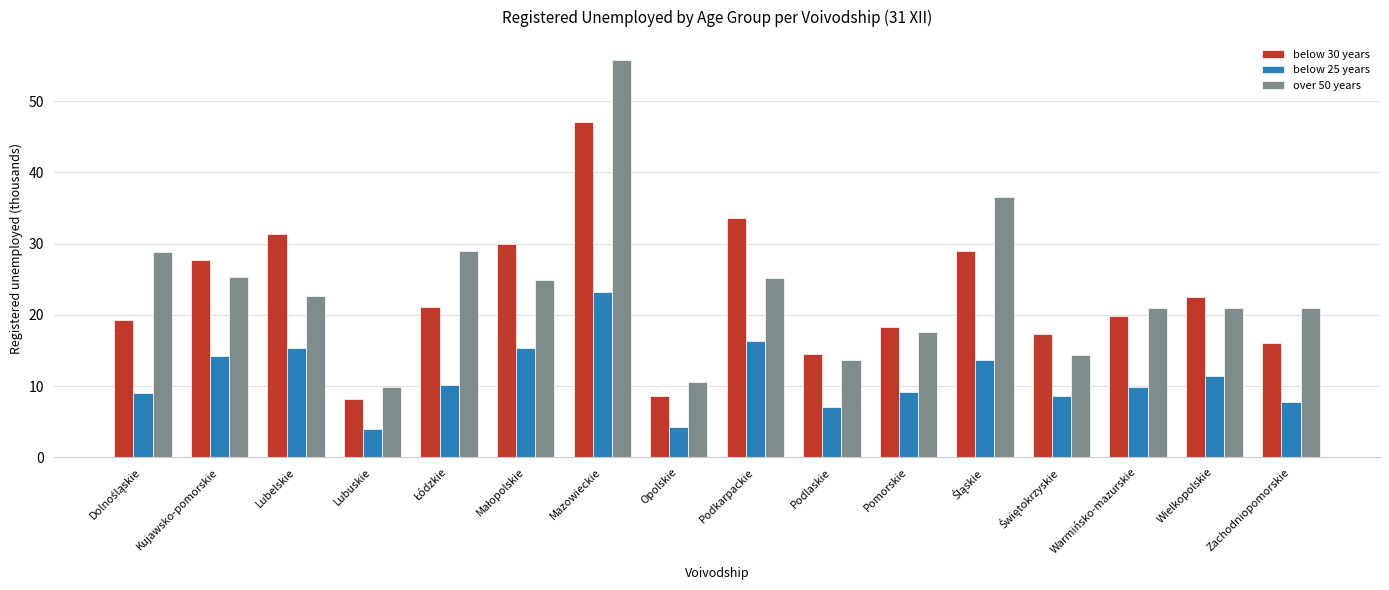

Rank the series at Kujawsko-pomorskie from lowest to highest value.

below 25 years, over 50 years, below 30 years